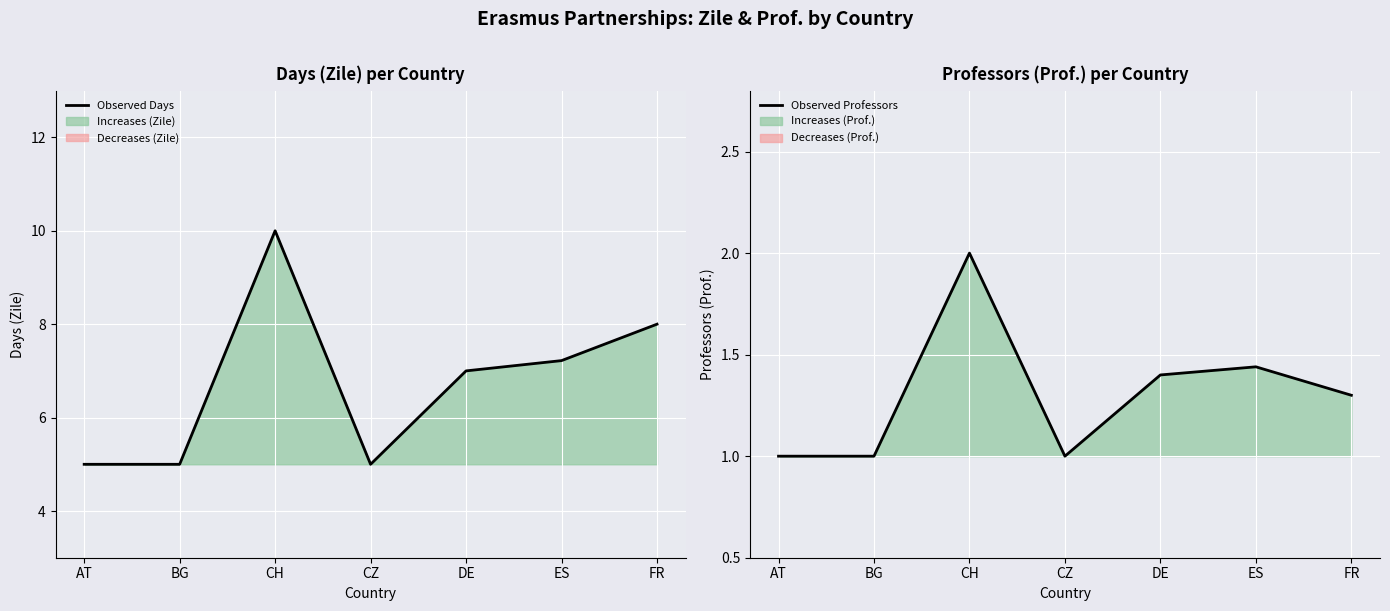

What are all the series names shown in the legend?

Observed Days, Observed Professors